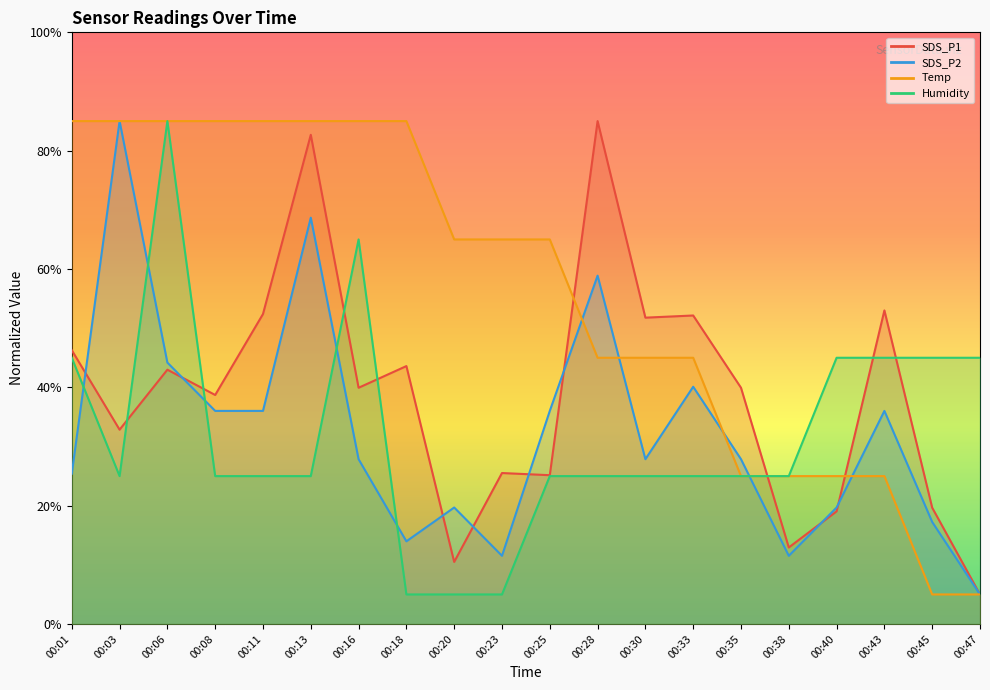

At which category is the sum across all series the highest?

00:13